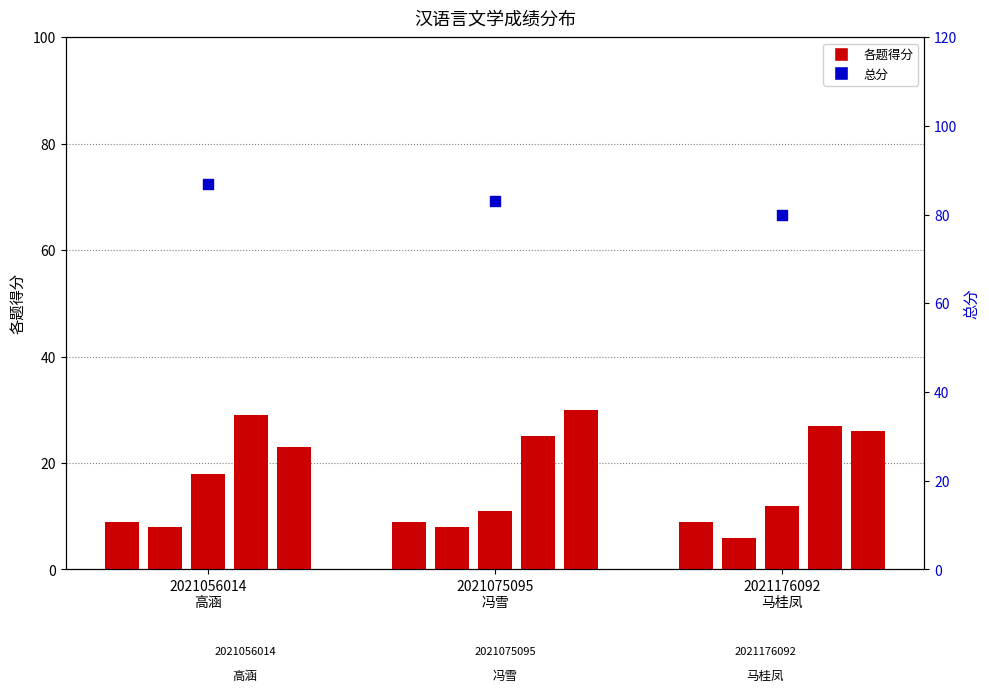

What is the change in value from 2021056014
高涵 to 2021075095
冯雪?

-4